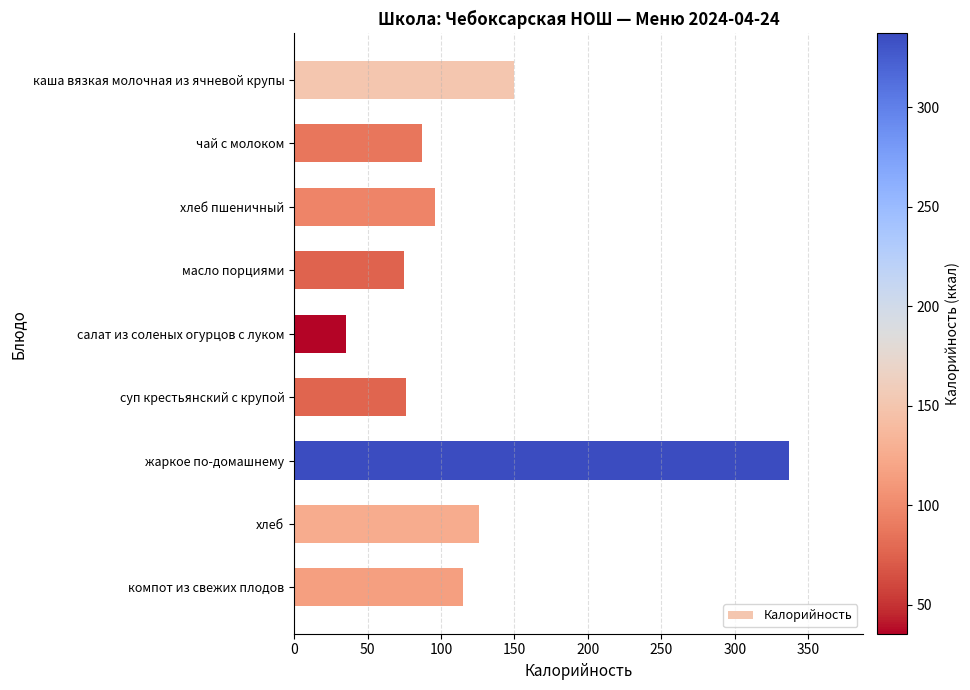

What is the value of the 1st bar from the top?

150.0